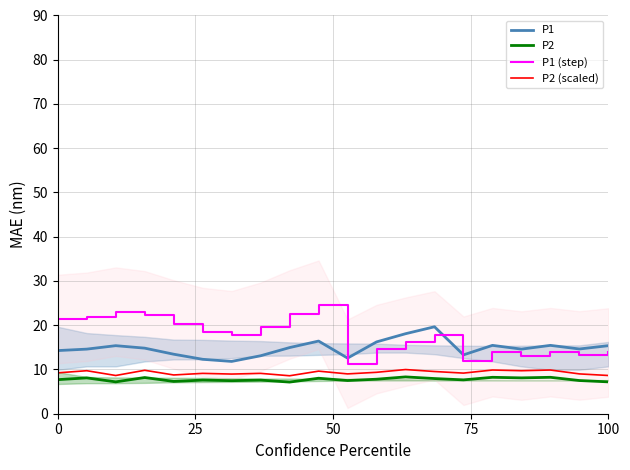

Does the chart display data point markers on the line(s)?

No